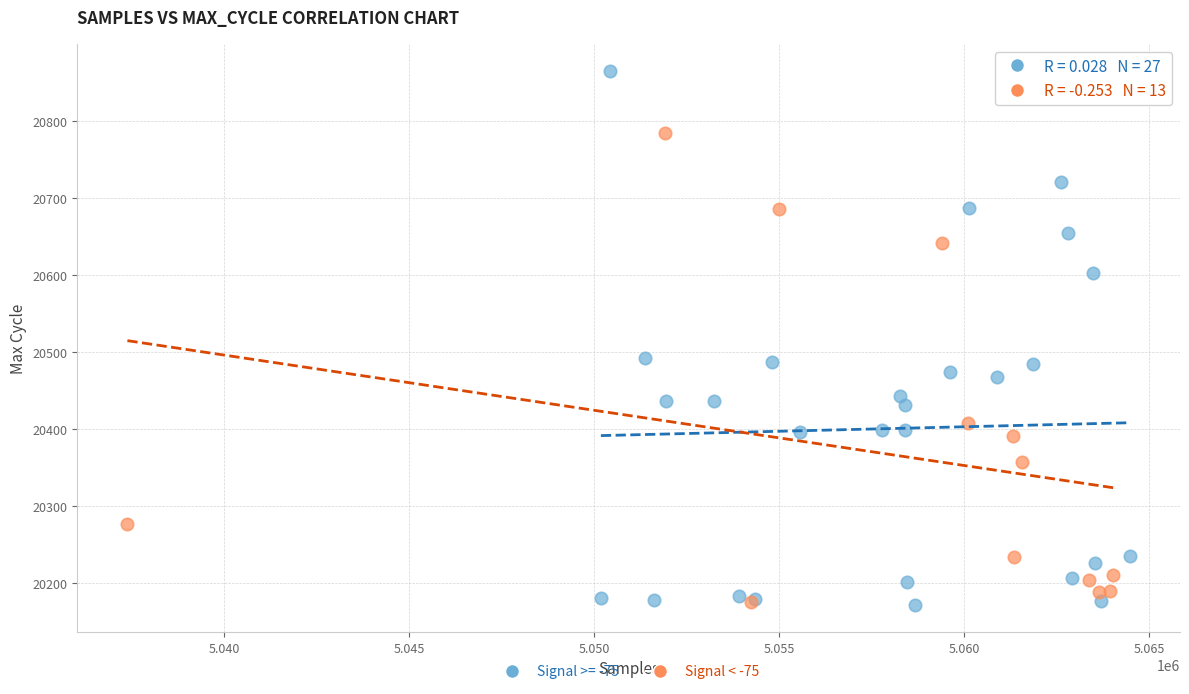

Which series has the widest spread of Y values?

Signal >= -75